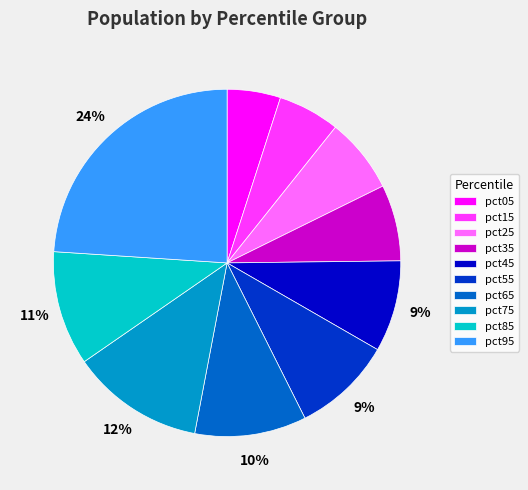

Is it true that pct75 is 1% of the pie?

False